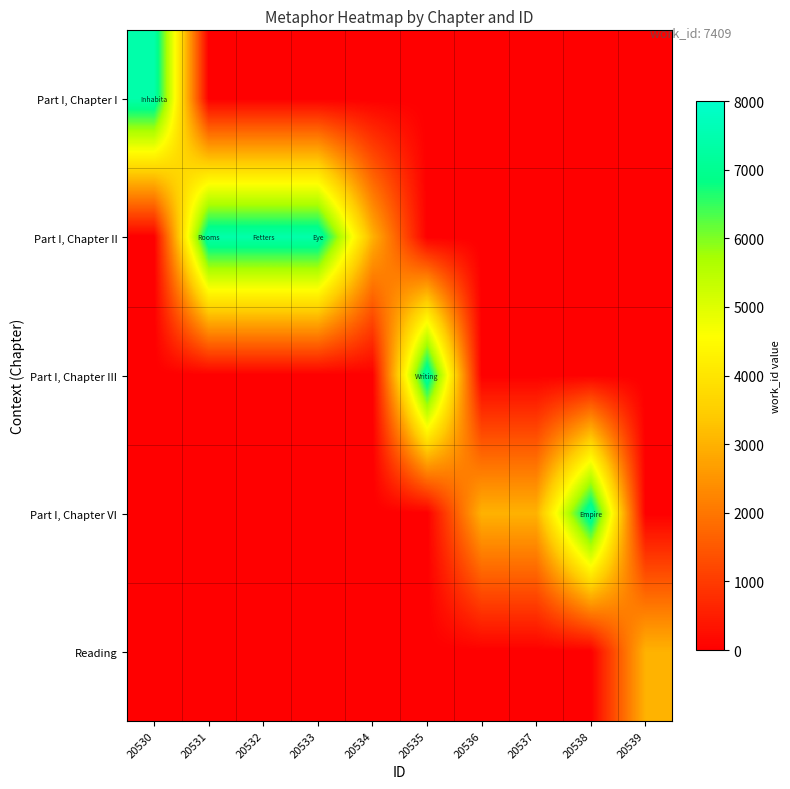

At how many categories does at least one series exceed 1512?

10